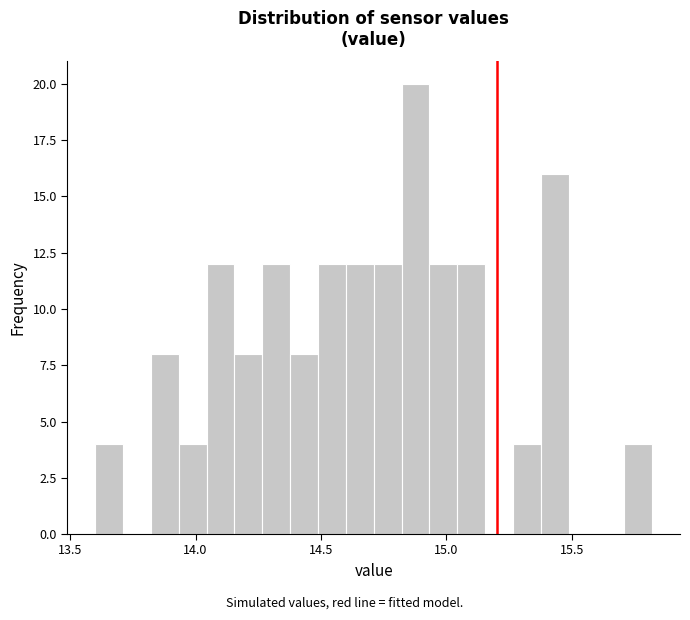

Around what value on the x-axis is the tallest bar? Give the approximate position of its centre, as read against the axis.

14.90